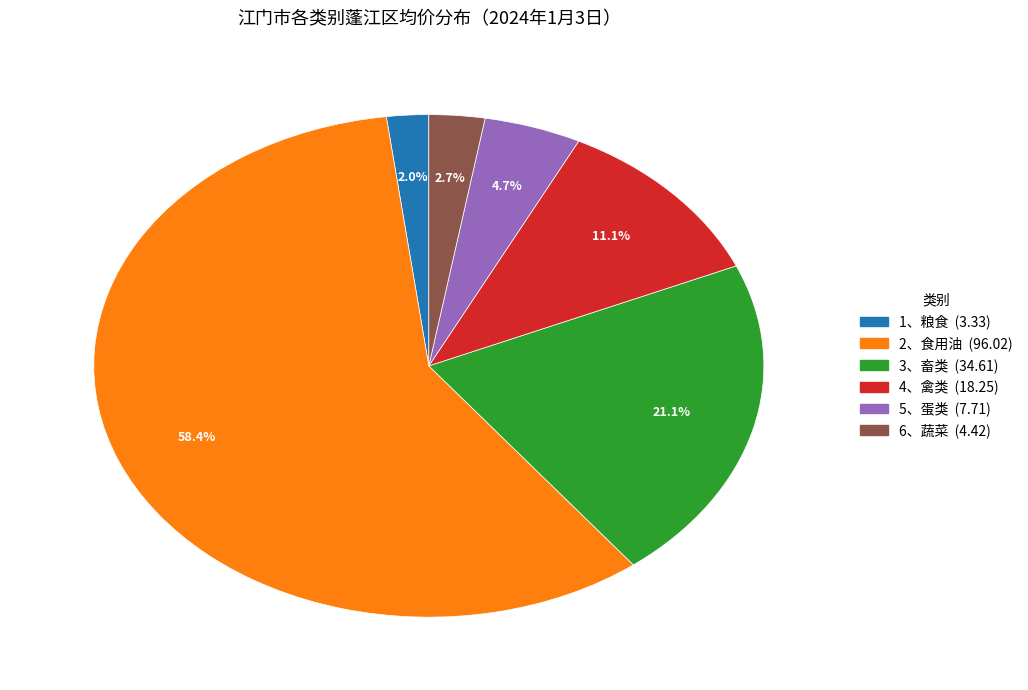

Which has a higher value, 3、畜类 or 2、食用油?

2、食用油